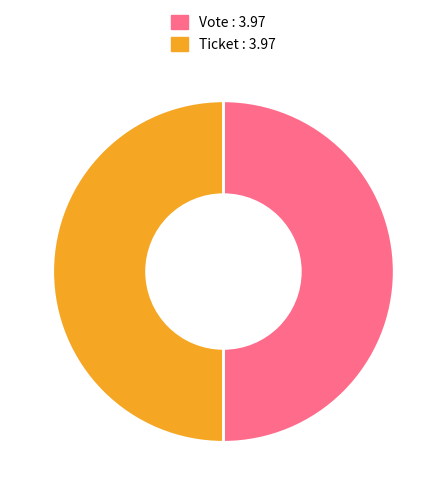

What is the ratio of the value at Vote : 3.97 to the value at Ticket : 3.97?

1.0